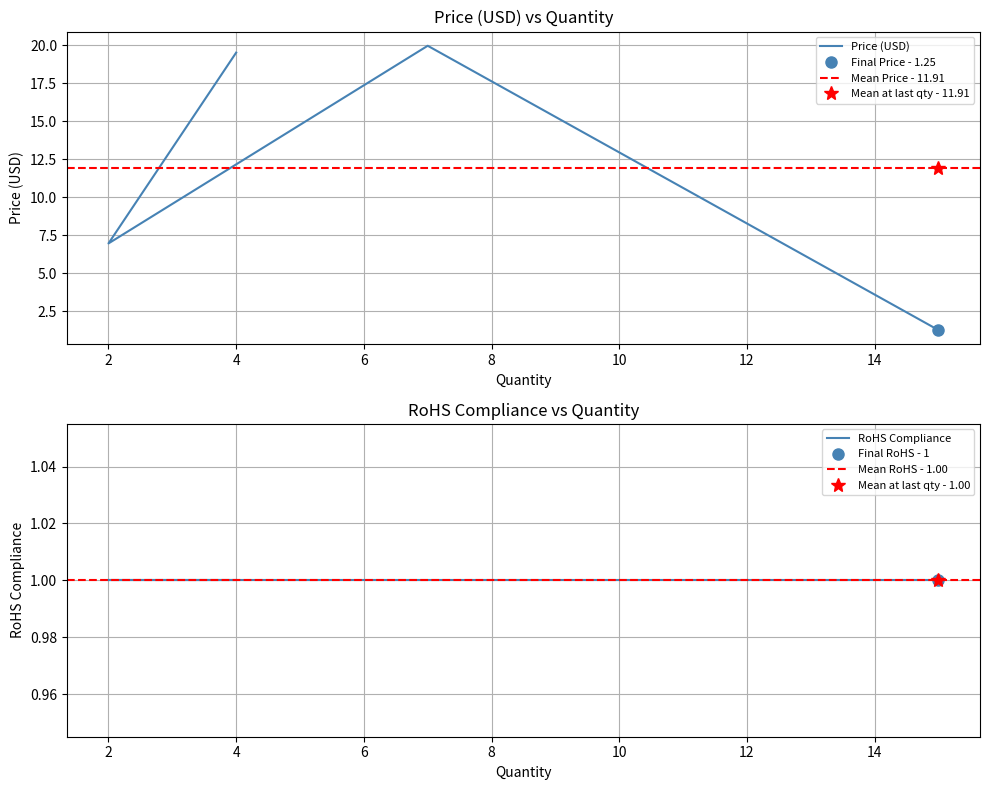

How many lines are shown in the chart?

1